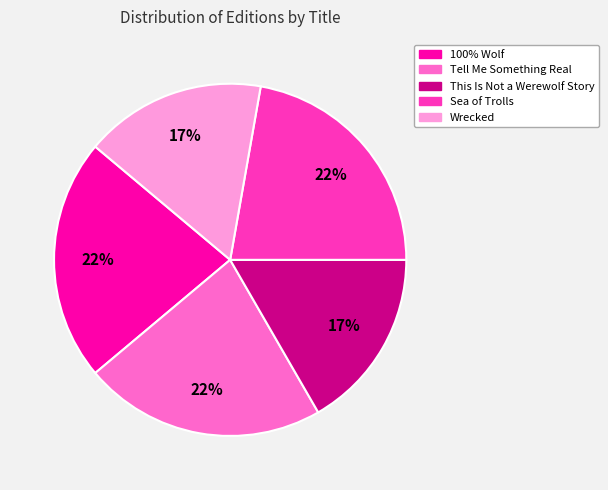

How many slices are in this pie chart?

5